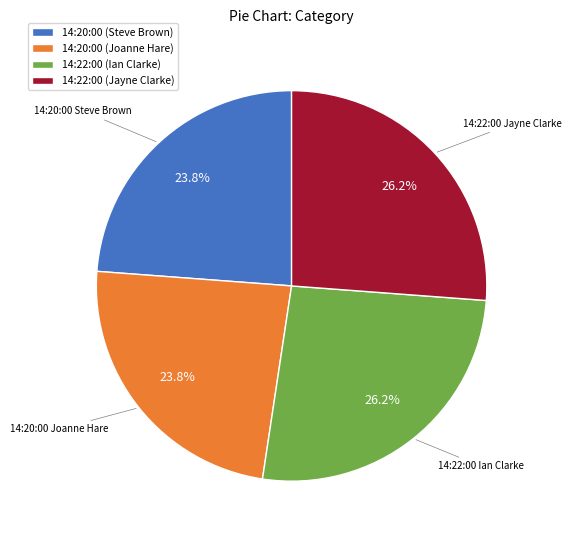

Do 14:20:00 (Steve Brown) and 14:20:00 (Joanne Hare) together represent more than half of the pie?

No